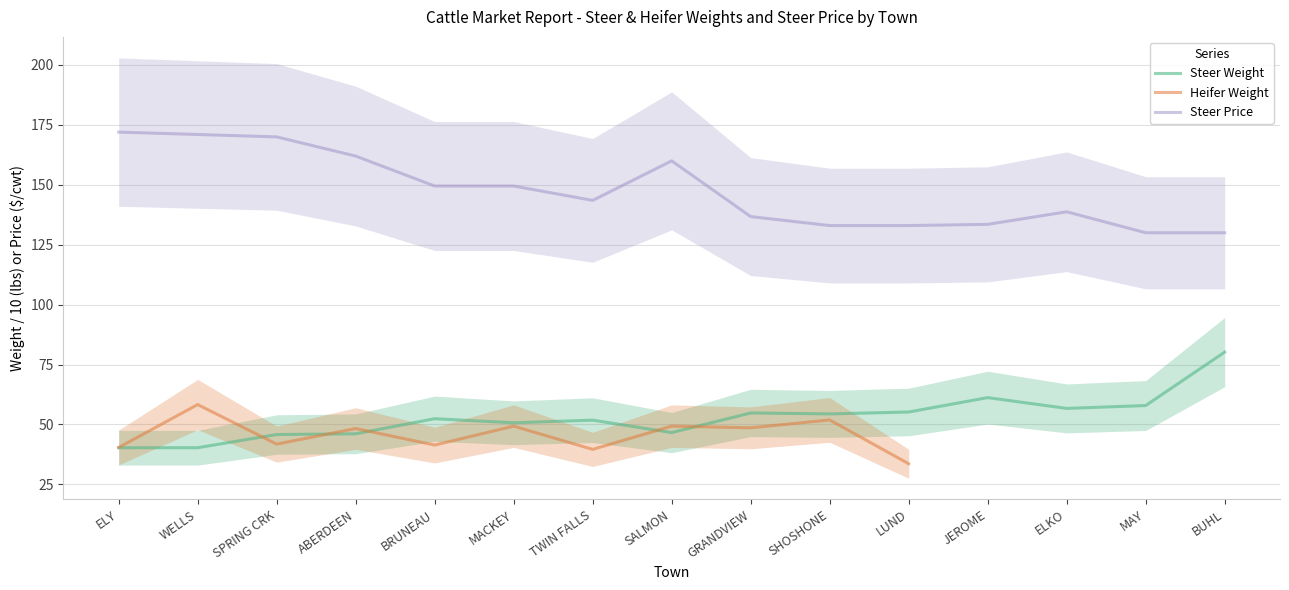

What is the label of the 1st point from the right?

BUHL